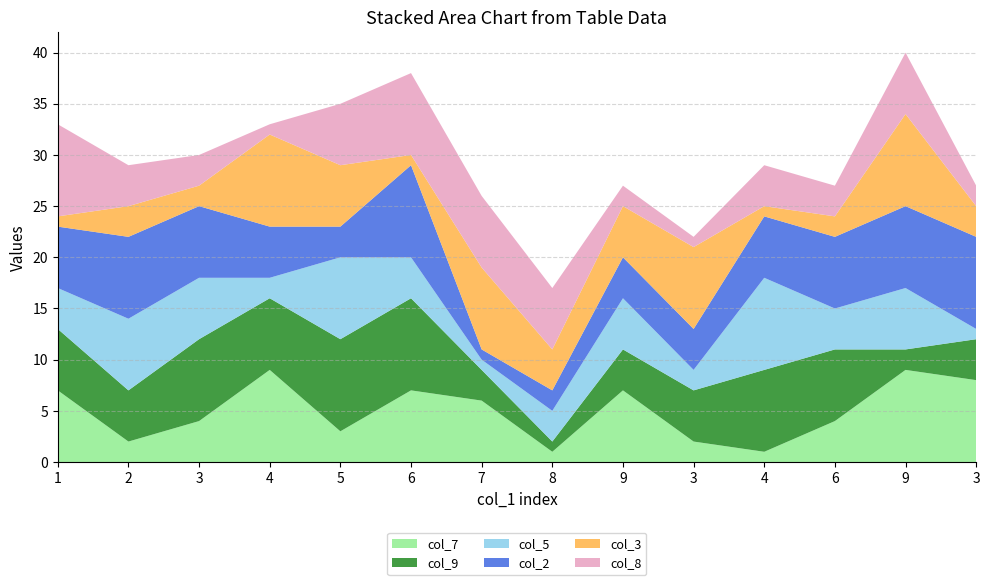

Reading left to right, what are all the values shown in this chart?

col_7: 1=7	2=2	3=4	4=9	5=3	6=7	7=6	8=1	9=7	3=2	4=1	6=4	9=9	3=8
col_9: 1=6	2=5	3=8	4=7	5=9	6=9	7=3	8=1	9=4	3=5	4=8	6=7	9=2	3=4
col_5: 1=4	2=7	3=6	4=2	5=8	6=4	7=1	8=3	9=5	3=2	4=9	6=4	9=6	3=1
col_2: 1=6	2=8	3=7	4=5	5=3	6=9	7=1	8=2	9=4	3=4	4=6	6=7	9=8	3=9
col_3: 1=1	2=3	3=2	4=9	5=6	6=1	7=8	8=4	9=5	3=8	4=1	6=2	9=9	3=3
col_8: 1=9	2=4	3=3	4=1	5=6	6=8	7=7	8=6	9=2	3=1	4=4	6=3	9=6	3=2